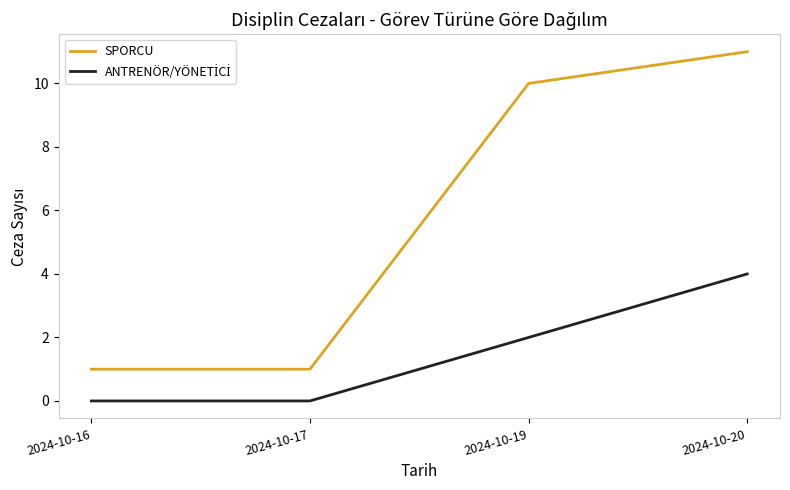

Which series has the largest range (max minus min)?

SPORCU